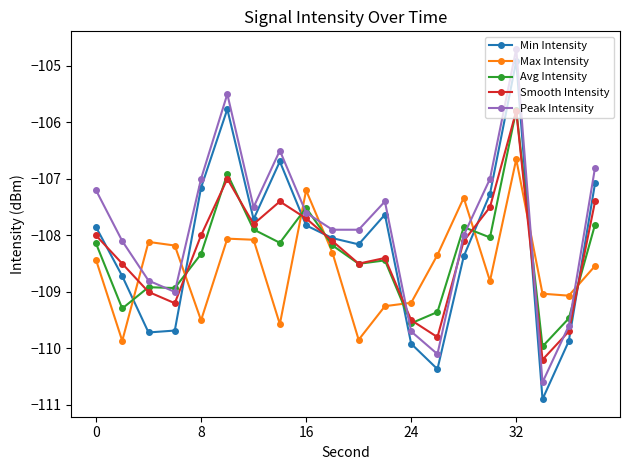

True or false: Avg Intensity has more than 1 points higher than both neighbors.

True